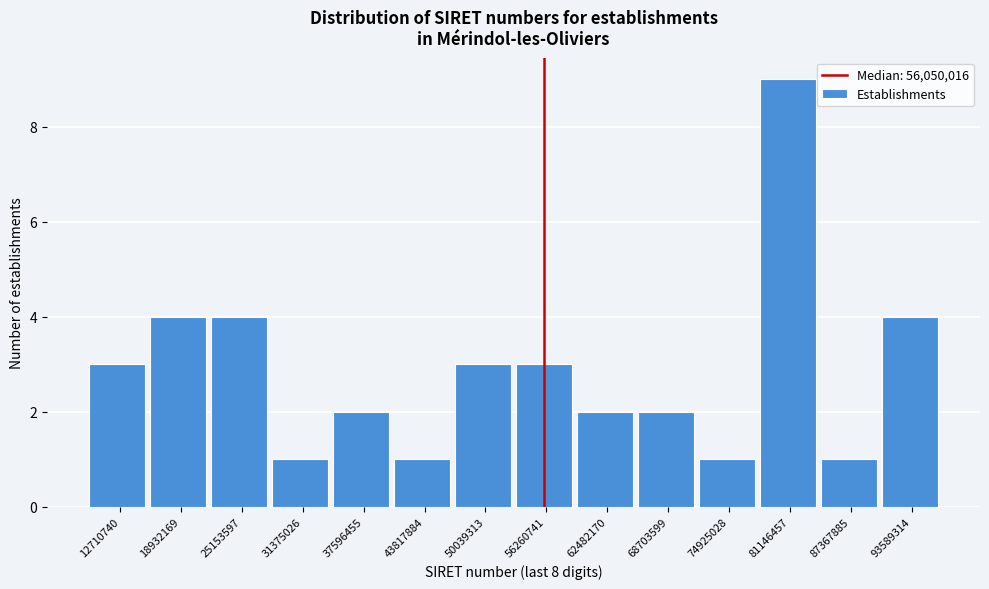

Over which range of the x-axis is the bar tallest?

78000000 to 84000000